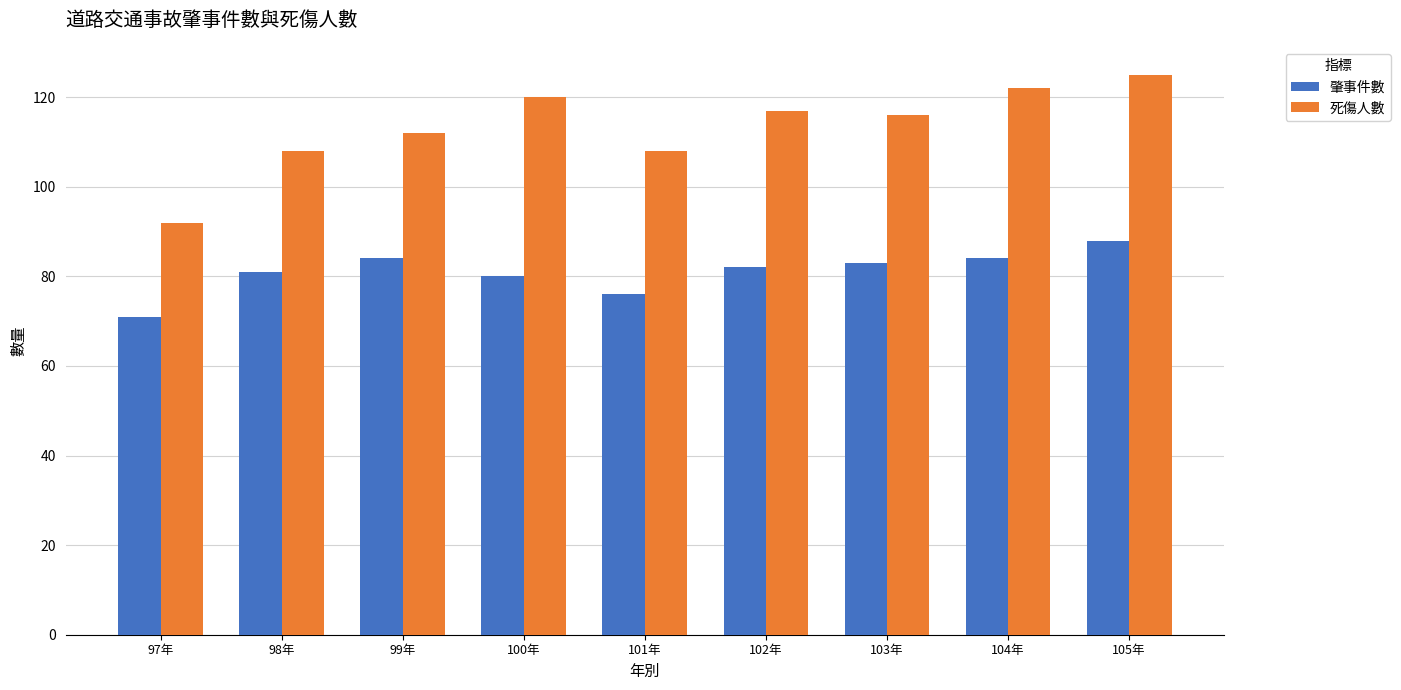

What is the greatest value displayed?

125